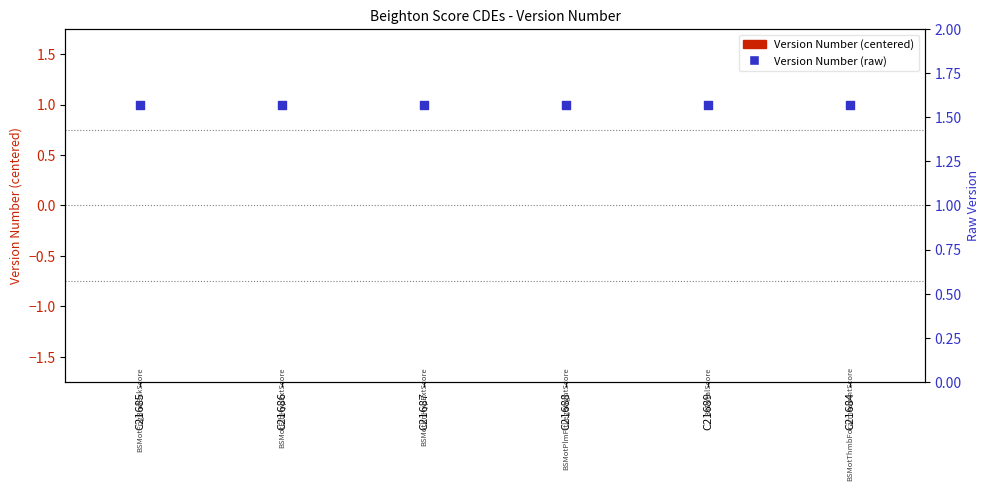

What is the total value across all series at C21686?

1